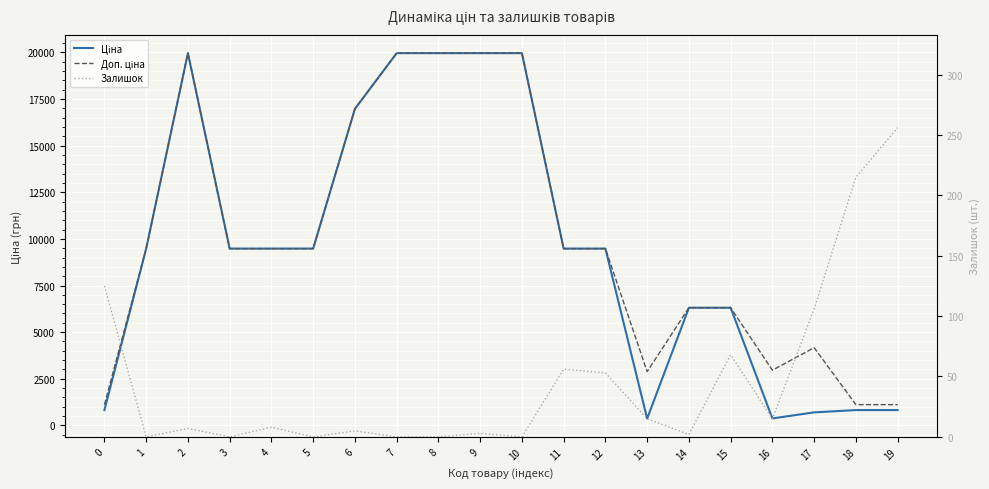

Is the value of Залишок at 4 greater than the value of Доп. ціна at 5?

No